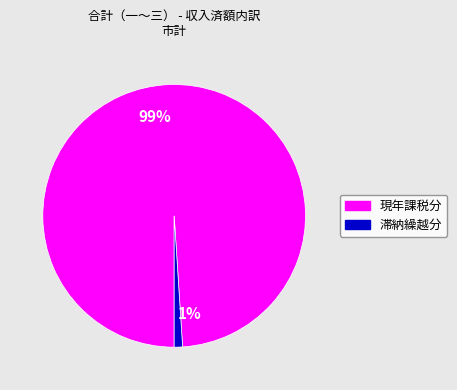

To the nearest percent, what percentage of the pie is 99%?

99%